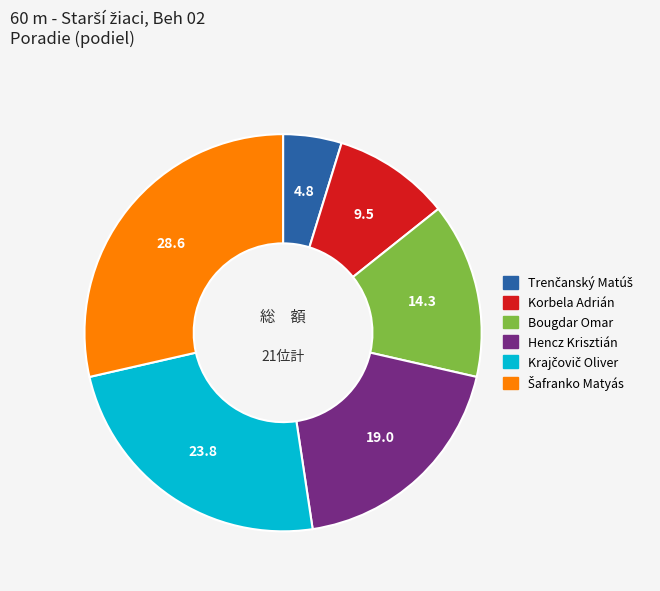

Is Bougdar Omar the majority of the pie?

No